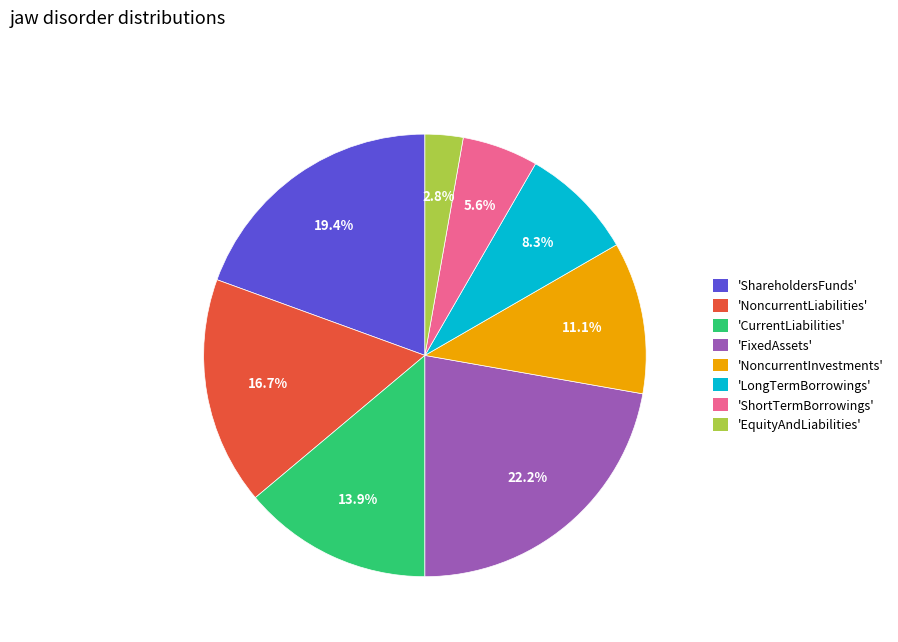

Rank the categories by value from lowest to highest.

'EquityAndLiabilities', 'ShortTermBorrowings', 'LongTermBorrowings', 'NoncurrentInvestments', 'CurrentLiabilities', 'NoncurrentLiabilities', 'ShareholdersFunds', 'FixedAssets'